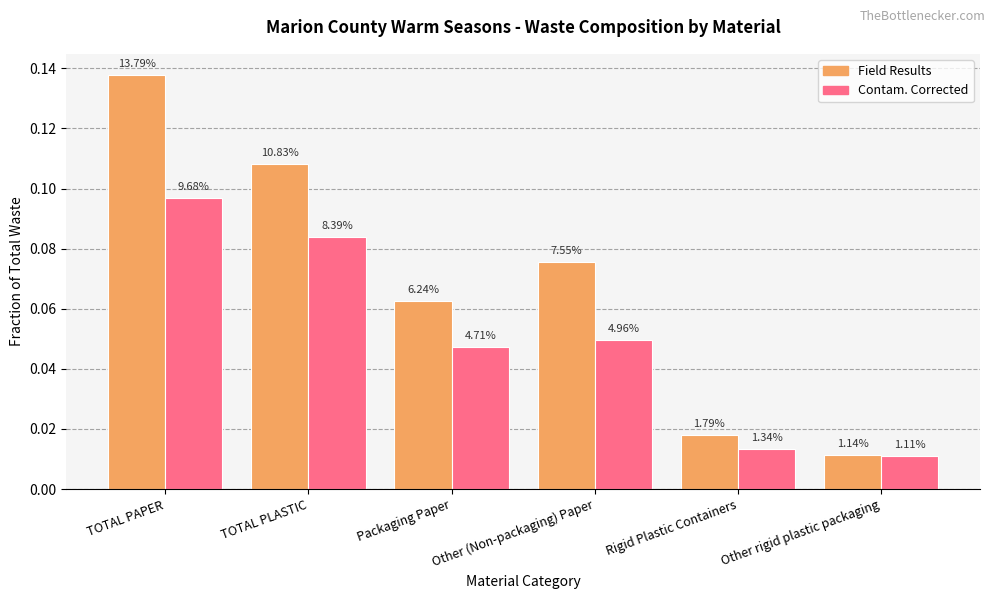

What are all the series names shown in the legend?

Field Results, Contam. Corrected